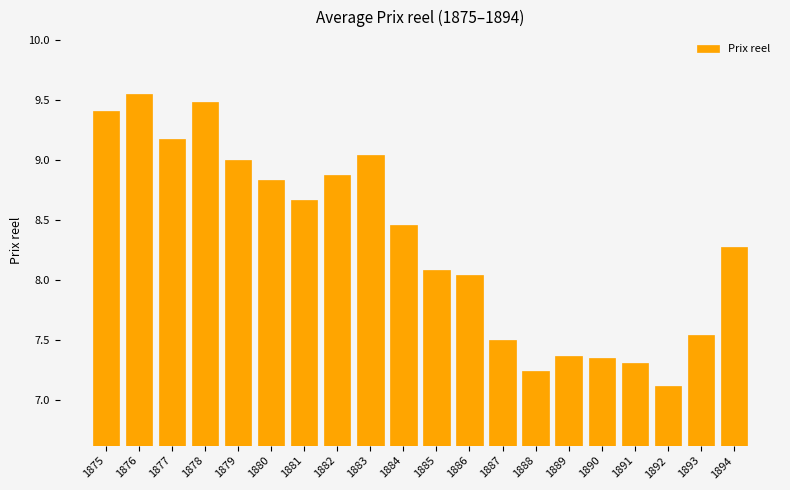

At which category does the chart reach its minimum across all series?

1892